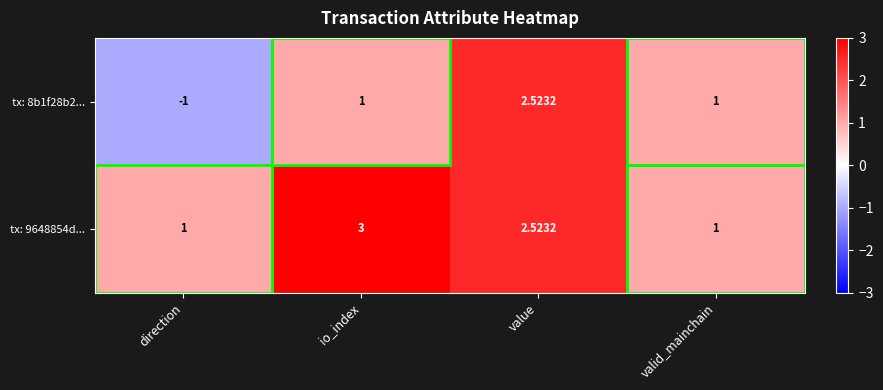

What is the smallest value displayed?

-1.0